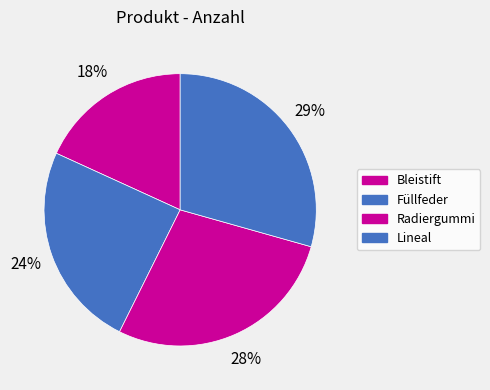

Is the sum of Bleistift and Radiergummi greater than half?

No